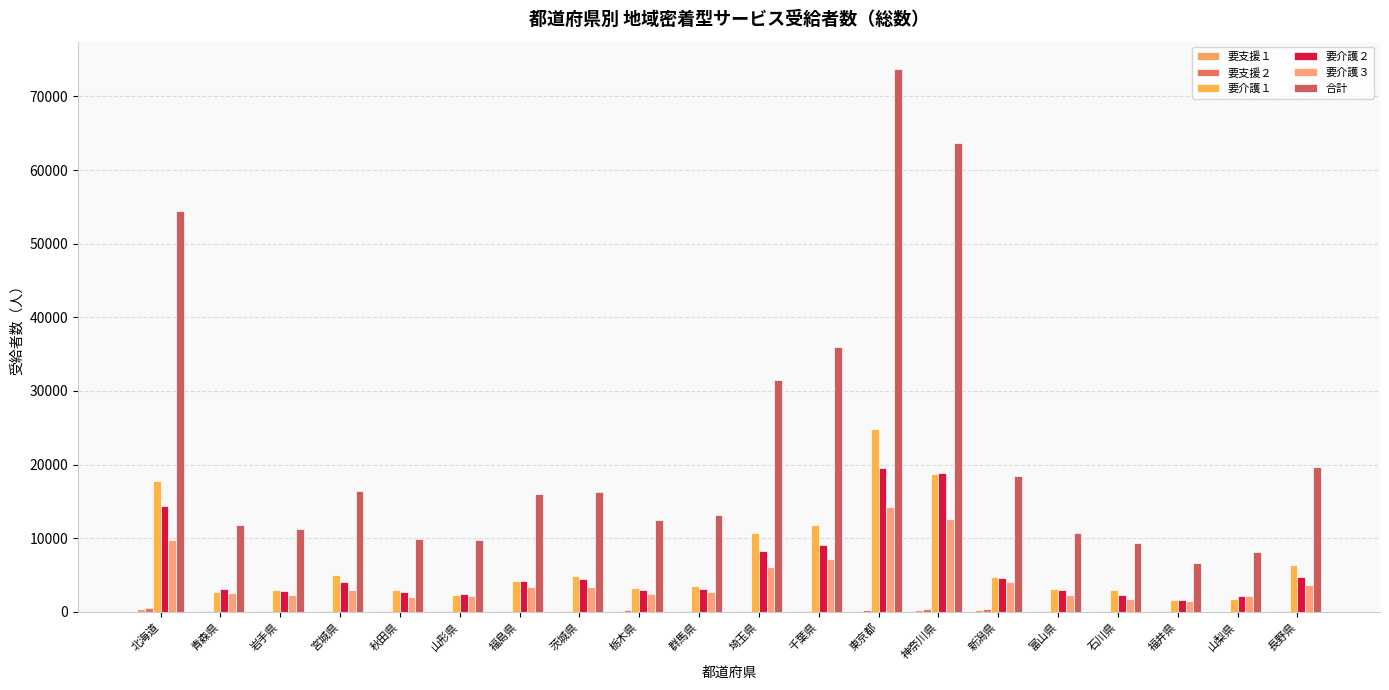

What is the difference between the maximum and minimum values in the 要介護２ series?

17927